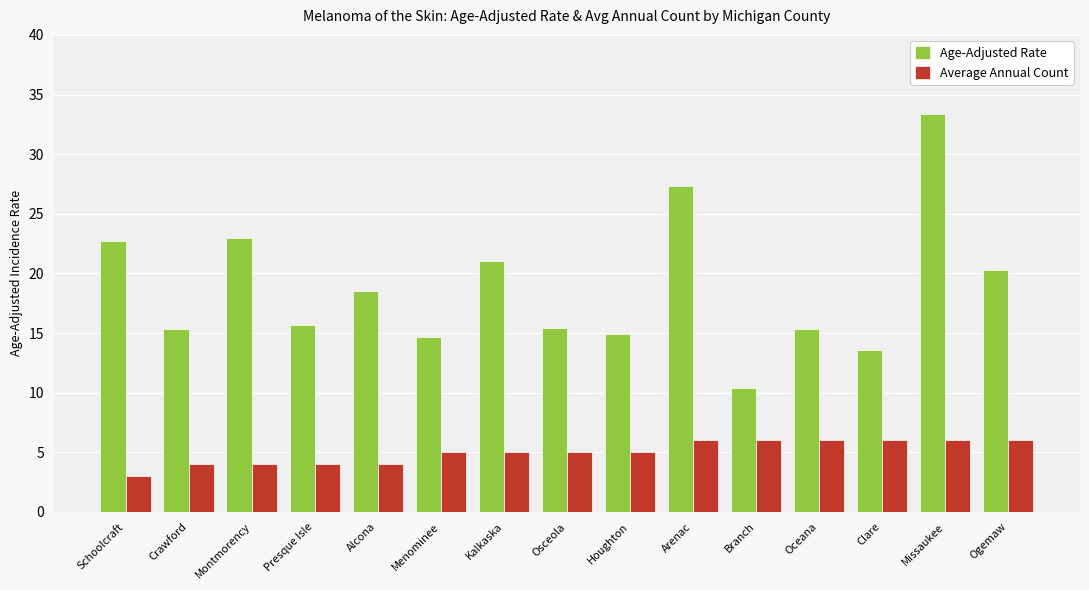

What position from the left is Crawford?

2